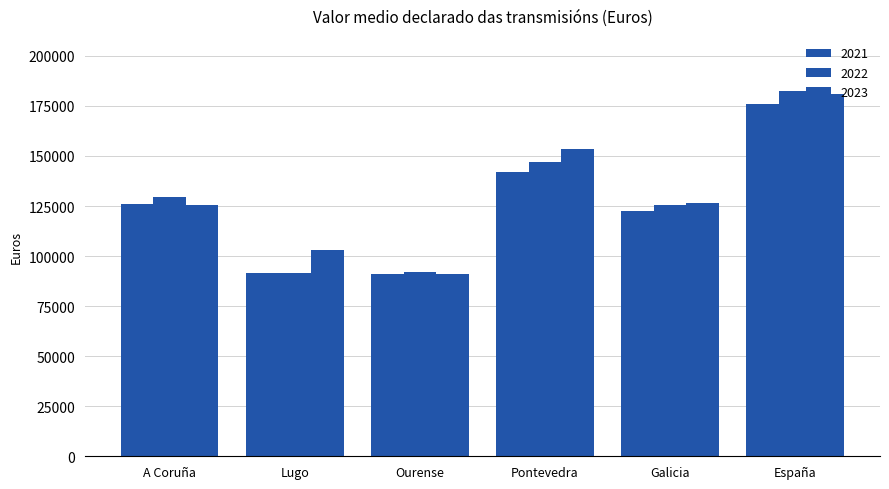

What is the maximum value shown in the chart?

182478.5